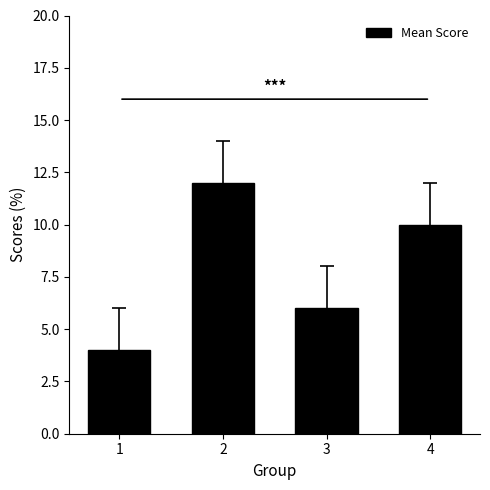

Does the chart contain stacked bars?

No